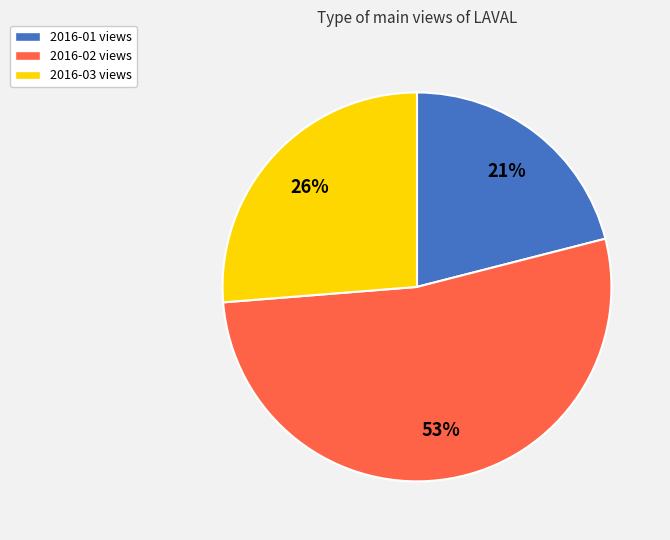

Is the sum of 2016-03 views and 2016-01 views greater than half?

No